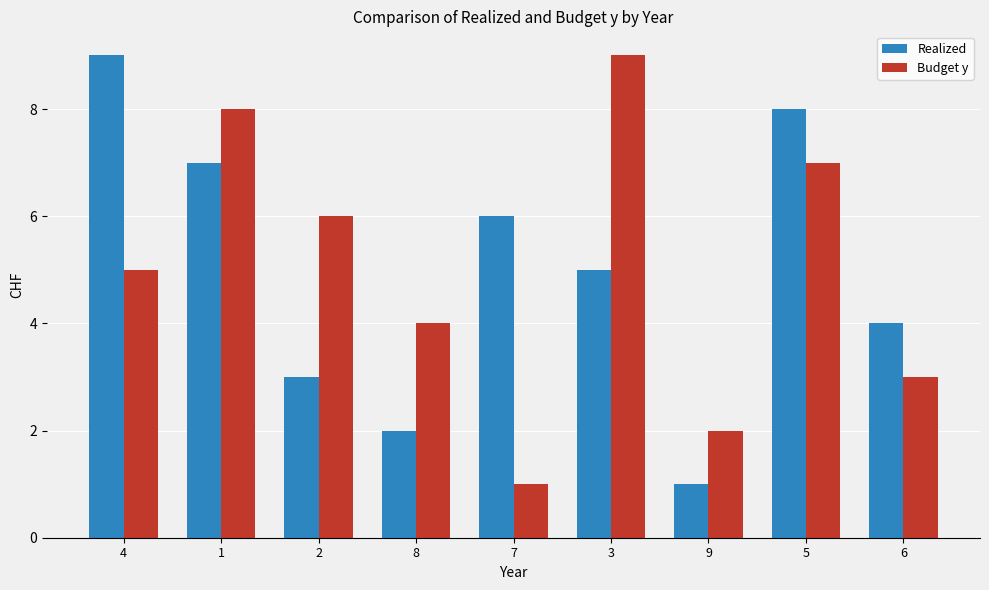

The value of Budget y at 9 is 2. True or false?

True